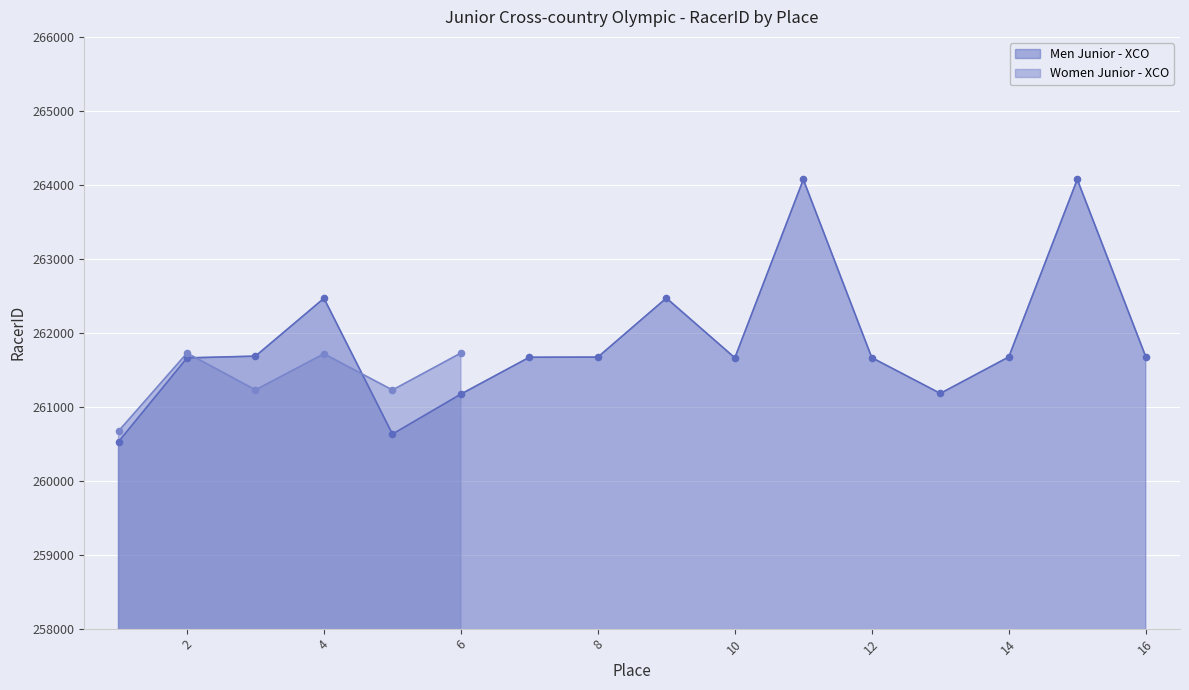

What is the change in value from 3 to 12?

-21